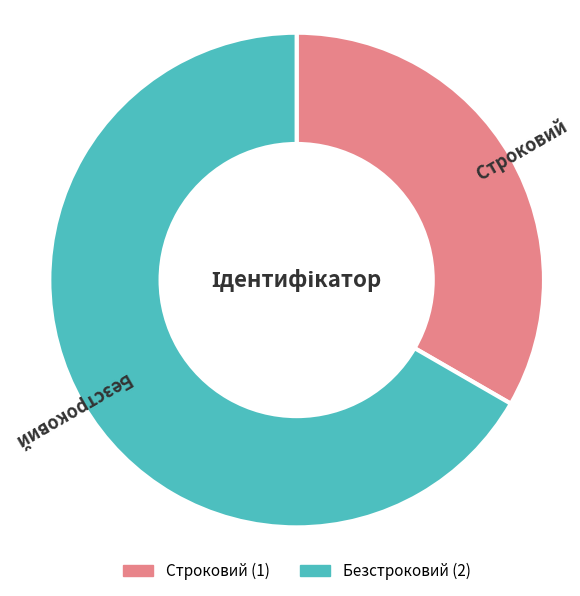

Approximately how many times larger is the value at Безстроковий compared to Строковий?

2.0